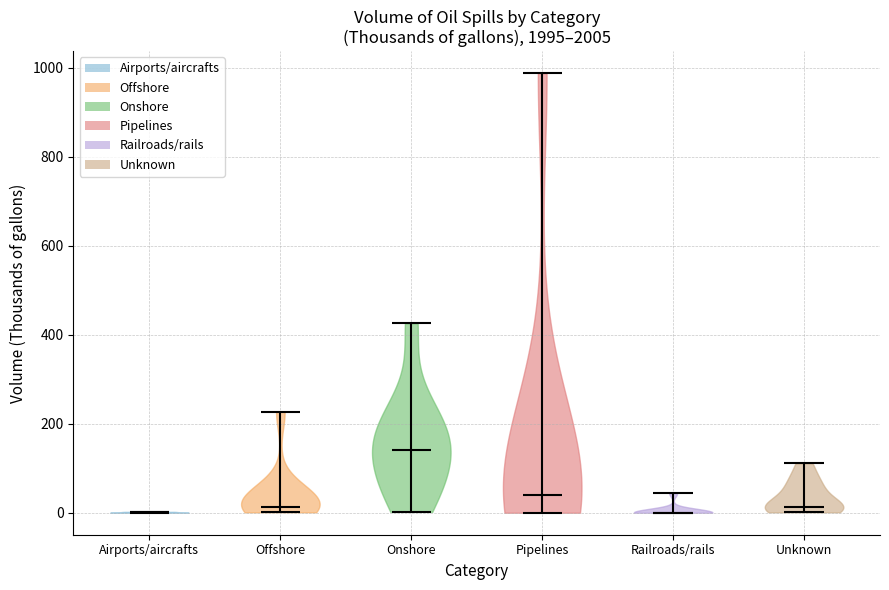

Which violin has the highest median line?

Onshore